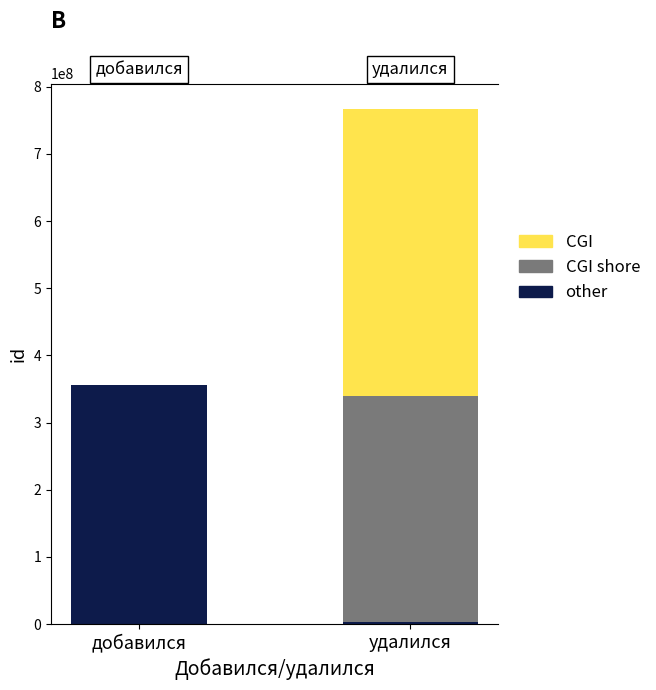

What is the label of the 1st bar from the right?

удалился